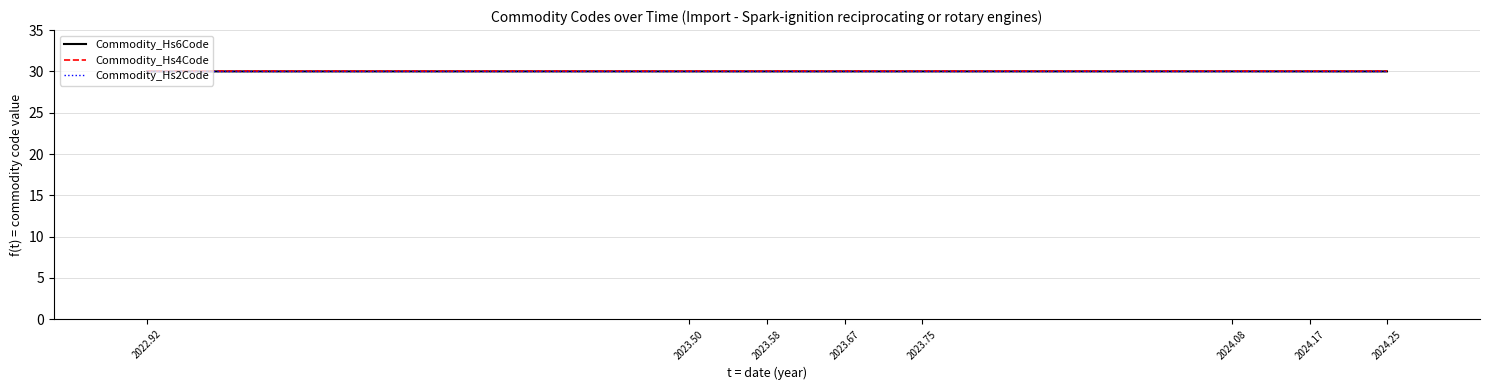

Rank the categories by Commodity_Hs6Code value from highest to lowest.

2024.08, 2022.92, 2023.50, 2023.58, 2023.67, 2023.75, 2024.17, 2024.25